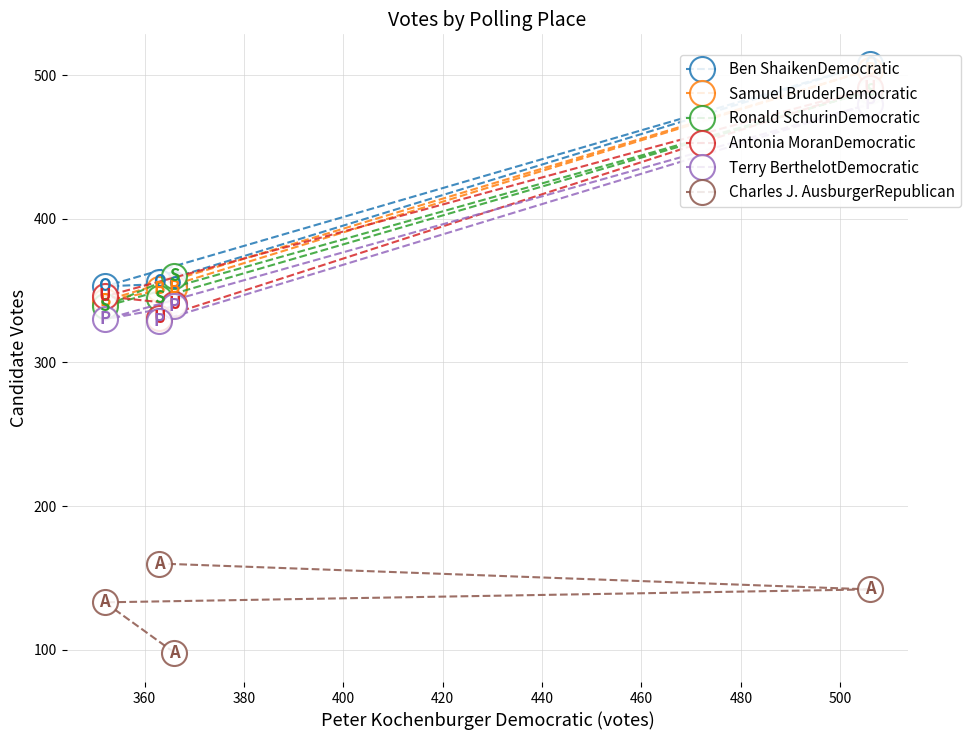

Reading right to left, transcribe all the data shown in this chart.

Ben ShaikenDemocratic: 356	508	353	355
Samuel BruderDemocratic: 351	504	343	352
Ronald SchurinDemocratic: 345	489	339	360
Antonia MoranDemocratic: 331	491	346	341
Terry BerthelotDemocratic: 329	480	330	339
Charles J. AusburgerRepublican: 160	142	133	98